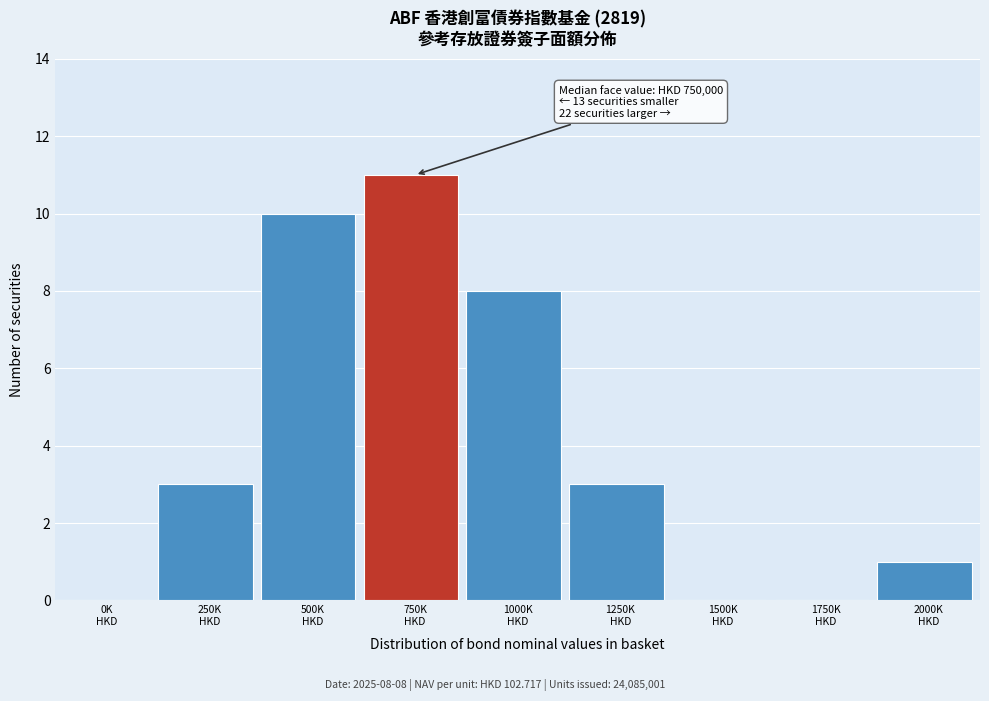

What is the maximum value shown in the chart?

11